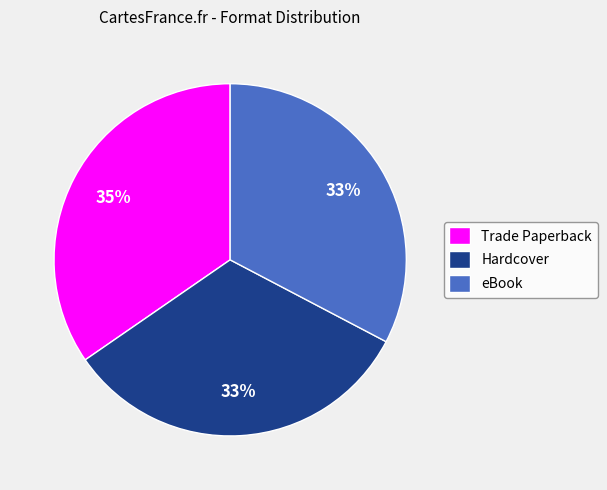

Is there any slice that represents more than half of the pie?

No